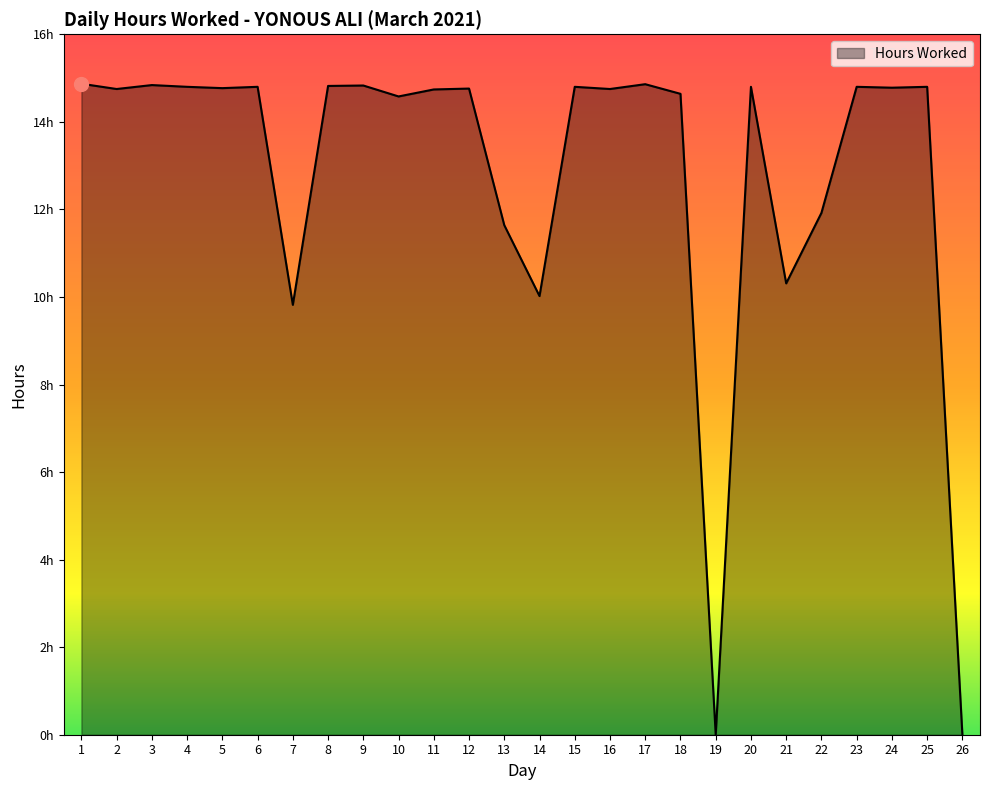

What is the value of the 7th point from the left?

9.8